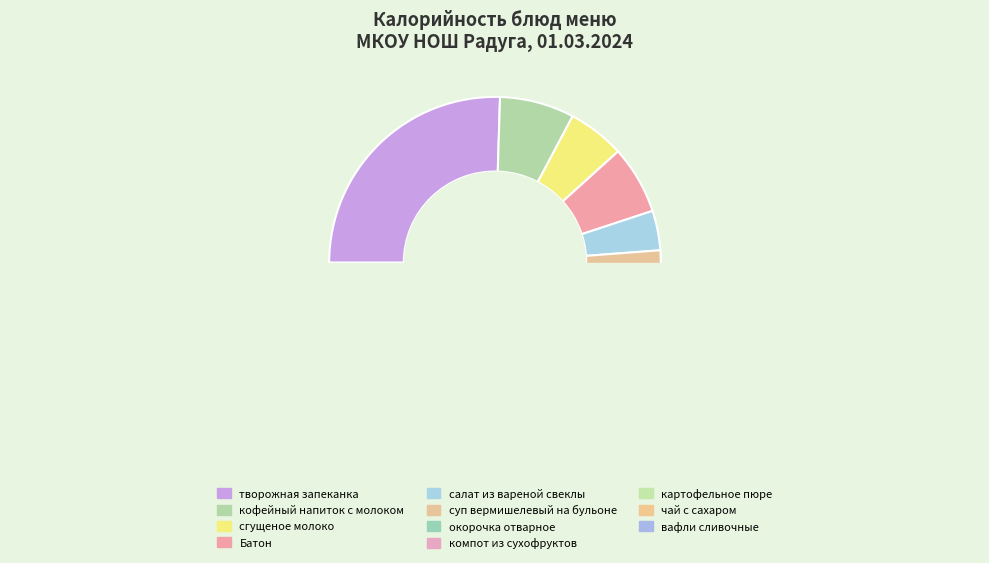

To the nearest percent, what is the difference between the largest and smallest slice percentages?

23%